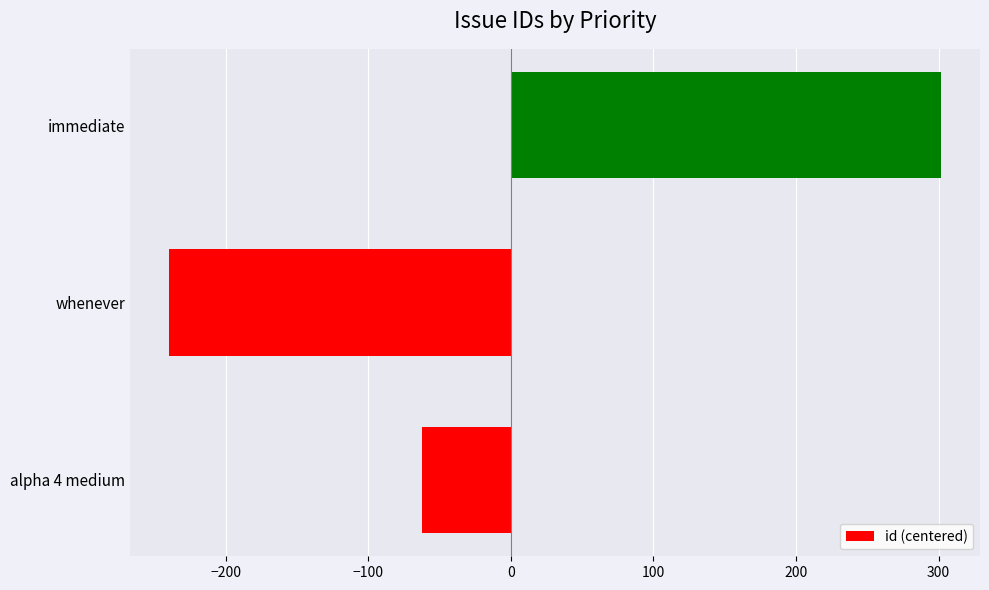

How many data points does each series have?

3